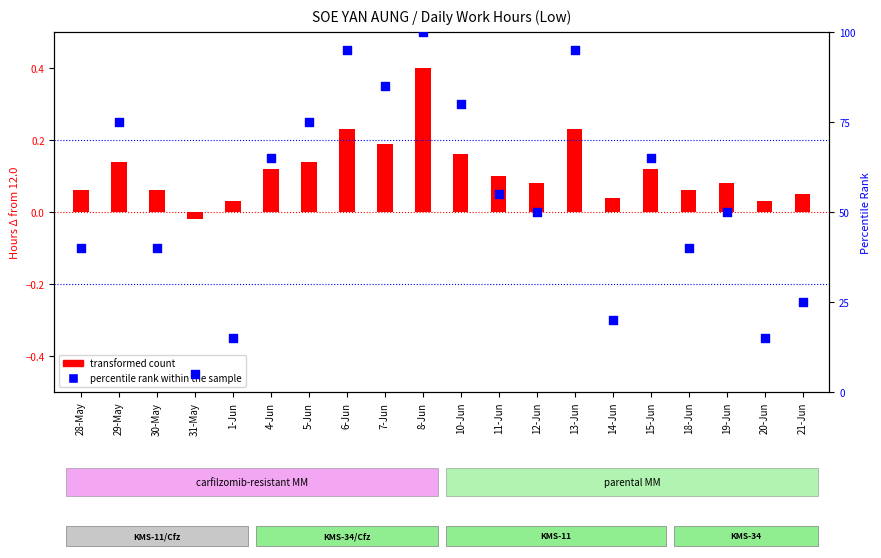

At which category is the sum across all series the highest?

8-Jun